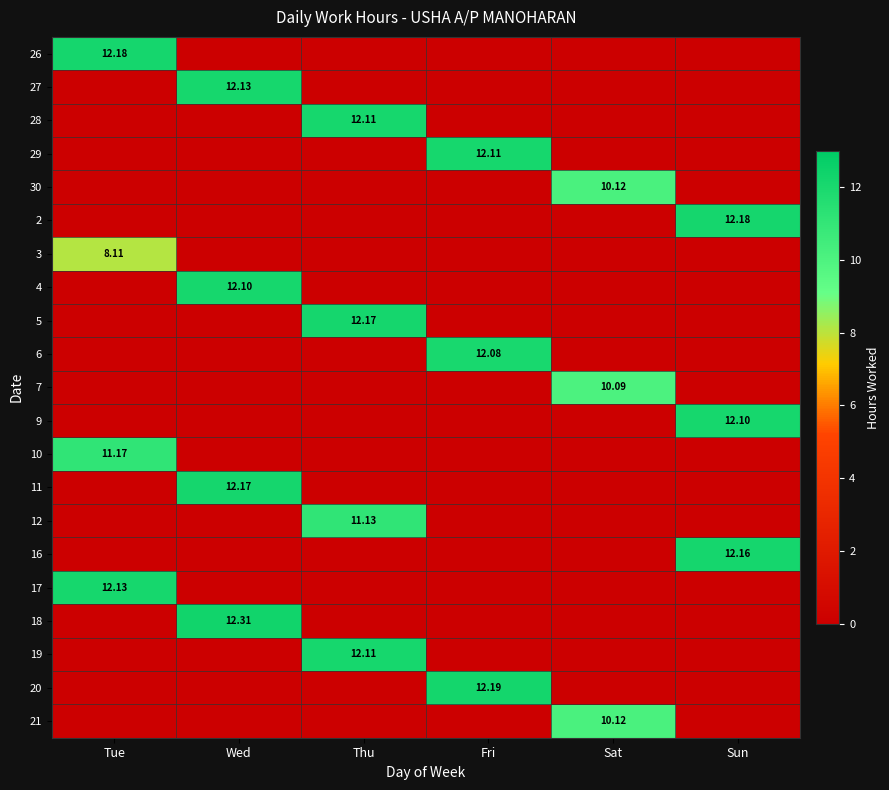

What is the difference between the maximum and minimum values in the 2 series?

12.2